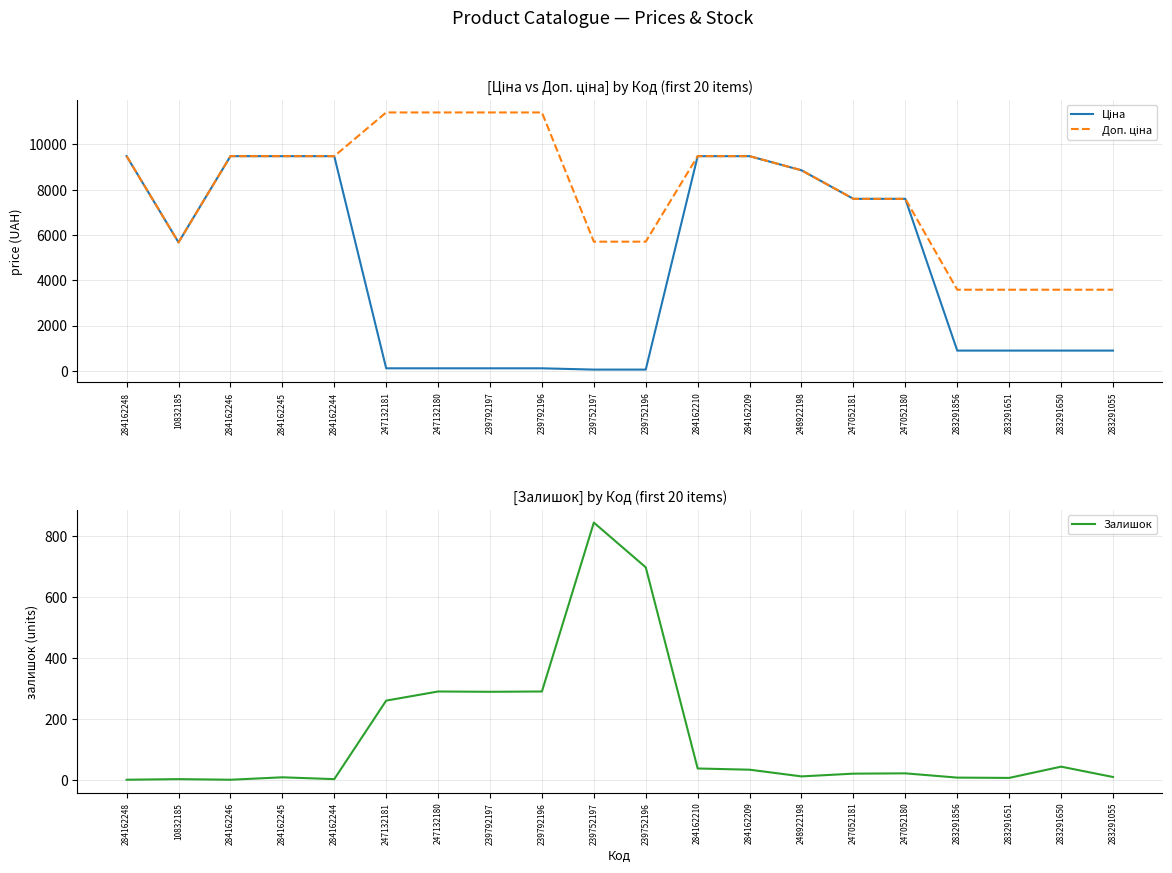

Which series changed the most between 247052181 and 283291055?

Ціна